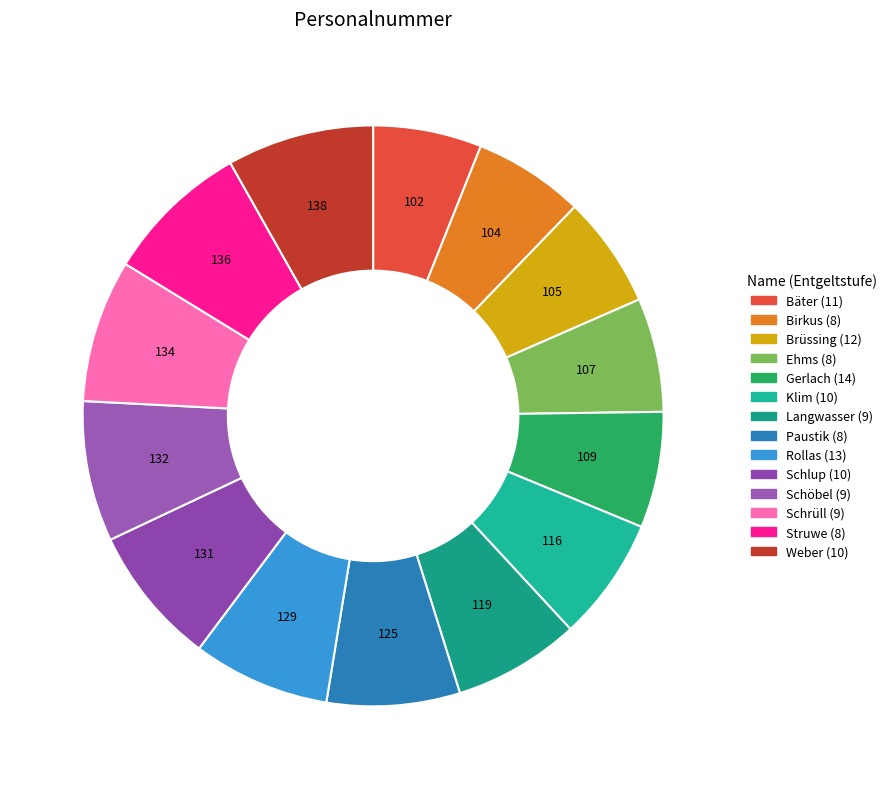

Is there any slice that represents more than half of the pie?

No